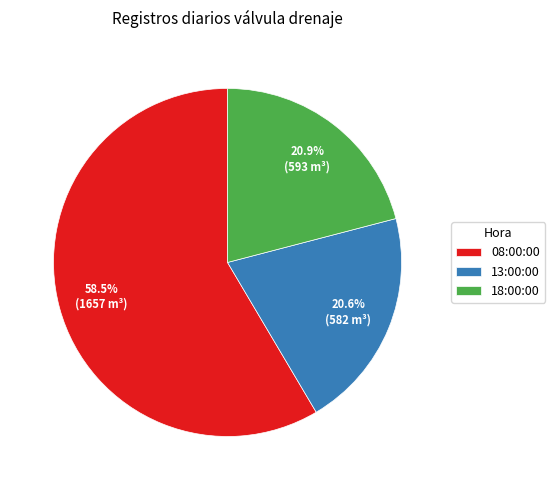

Between 18:00:00 and 08:00:00, which is larger?

08:00:00